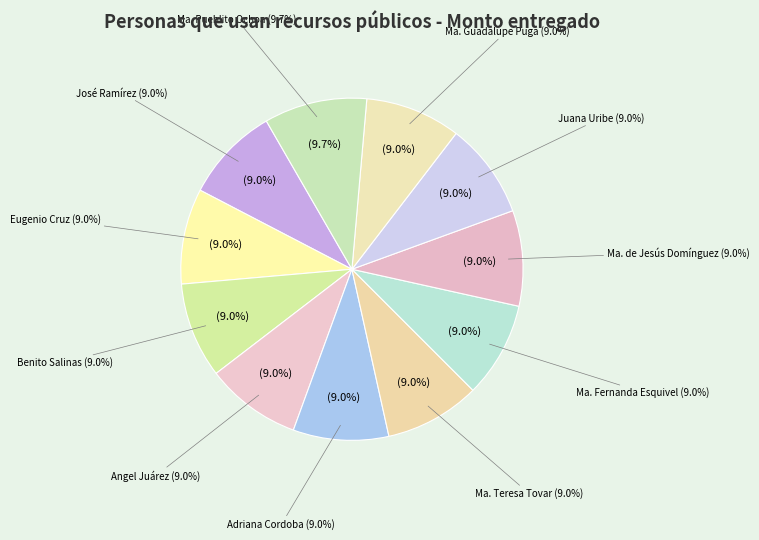

What percentage do Adriana Cordoba Estrada and María Fernanda Esquivel Tovar together represent?

18.1%